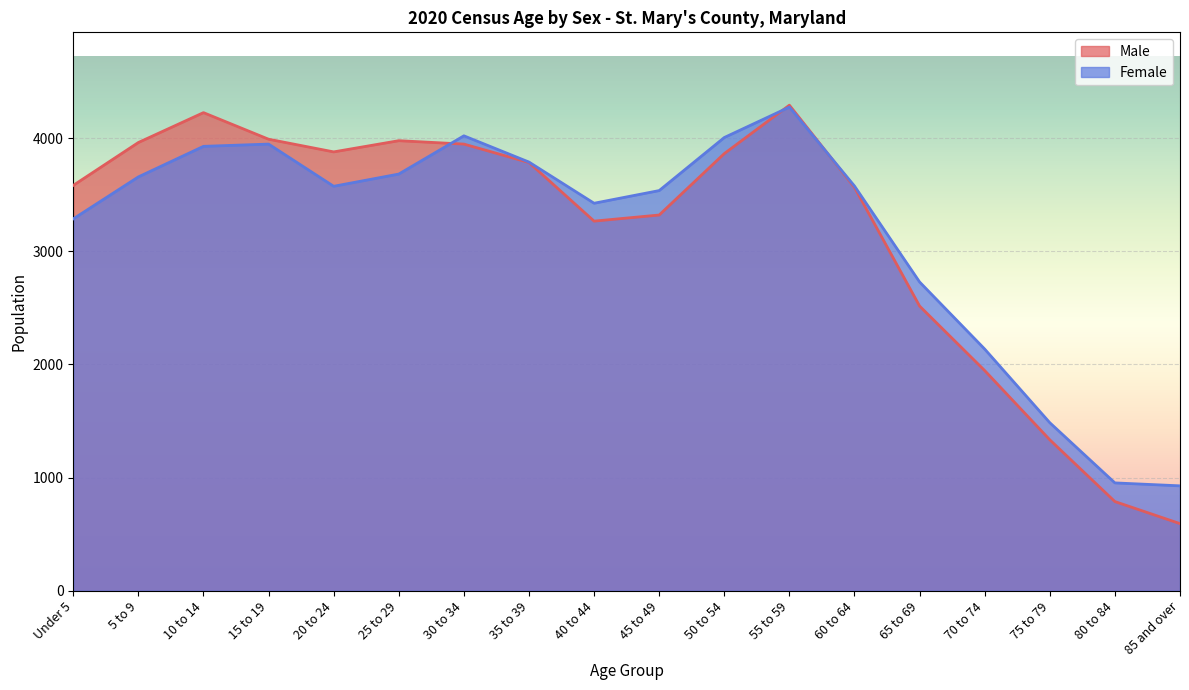

Which series ends up on top after the final intersection of Male and Female?

Female